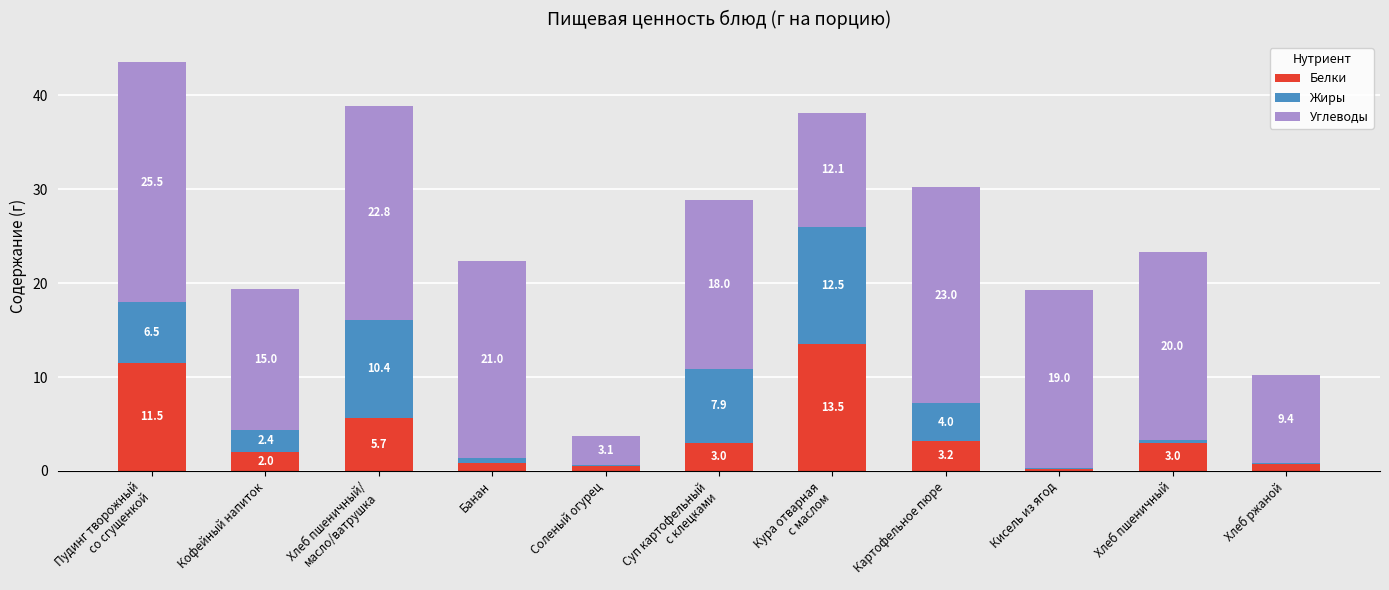

What is the highest value of the Белки series?

13.5